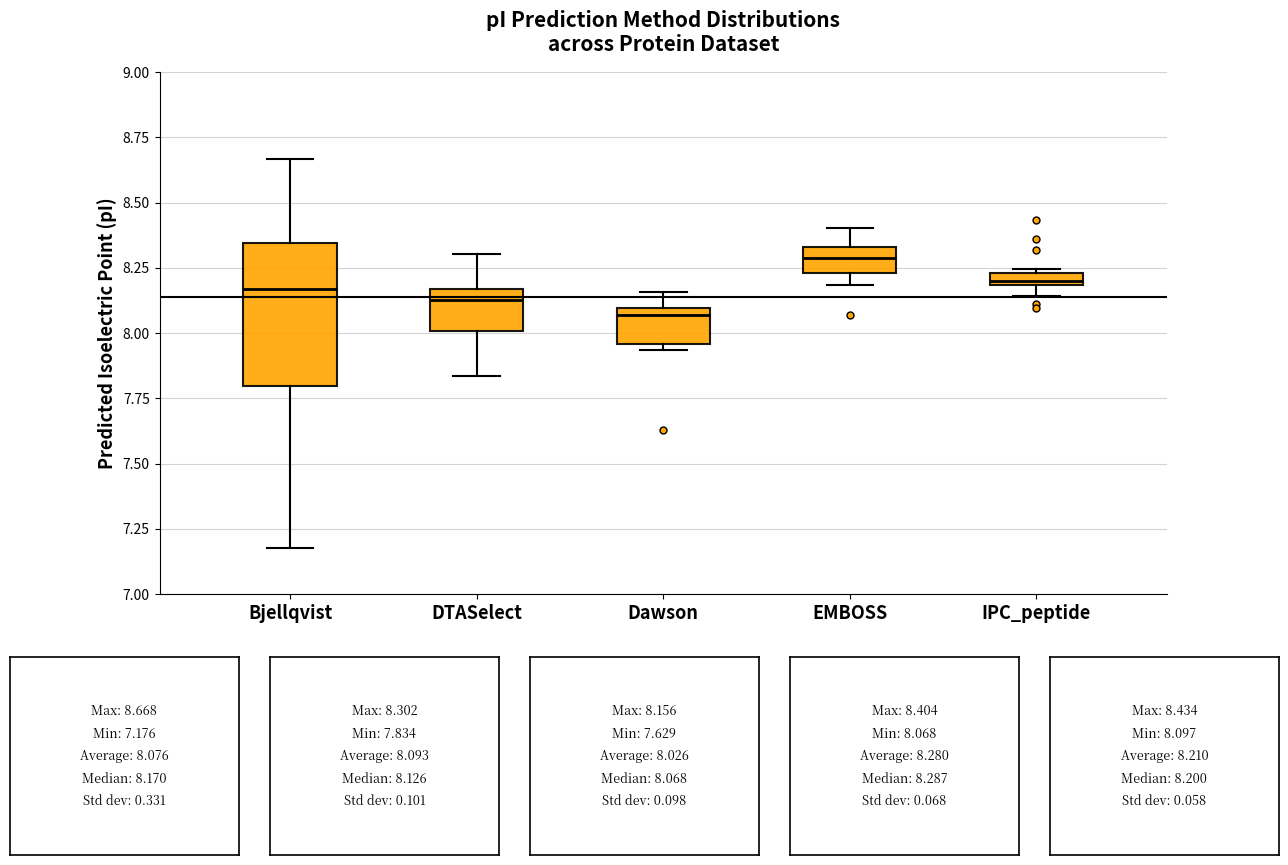

Comparing the boxes themselves (not the whiskers), which one is the tallest?

Bjellqvist